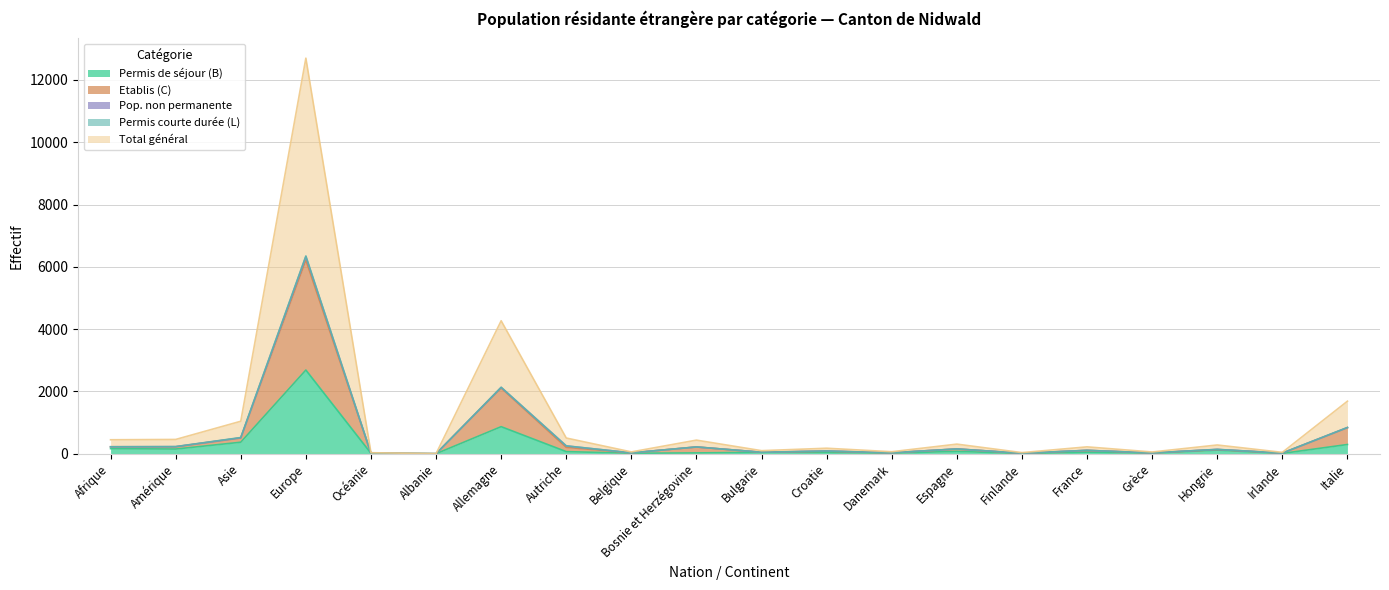

What is the average value of the Permis de séjour (B) series?

254